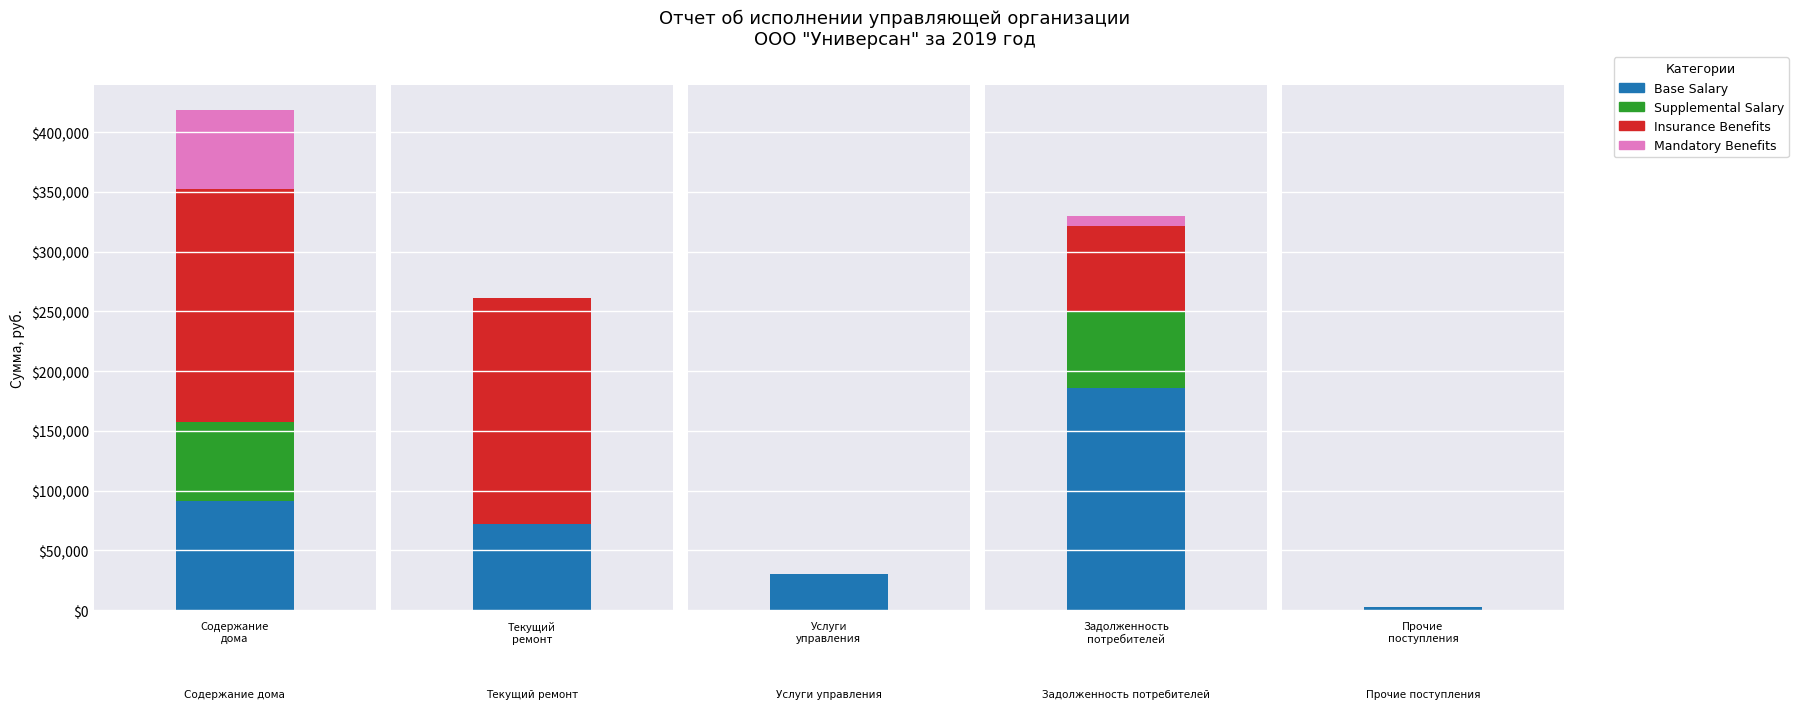

The value of Supplemental Salary at Задолженность потребителей is 63393.6. True or false?

True